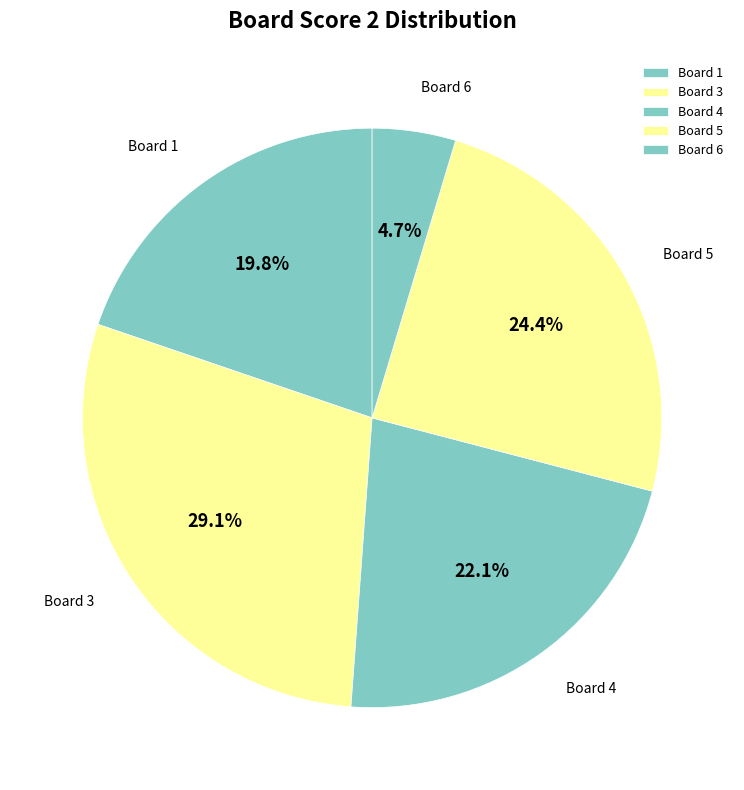

Do Board 3 and Board 5 together represent more than half of the pie?

Yes